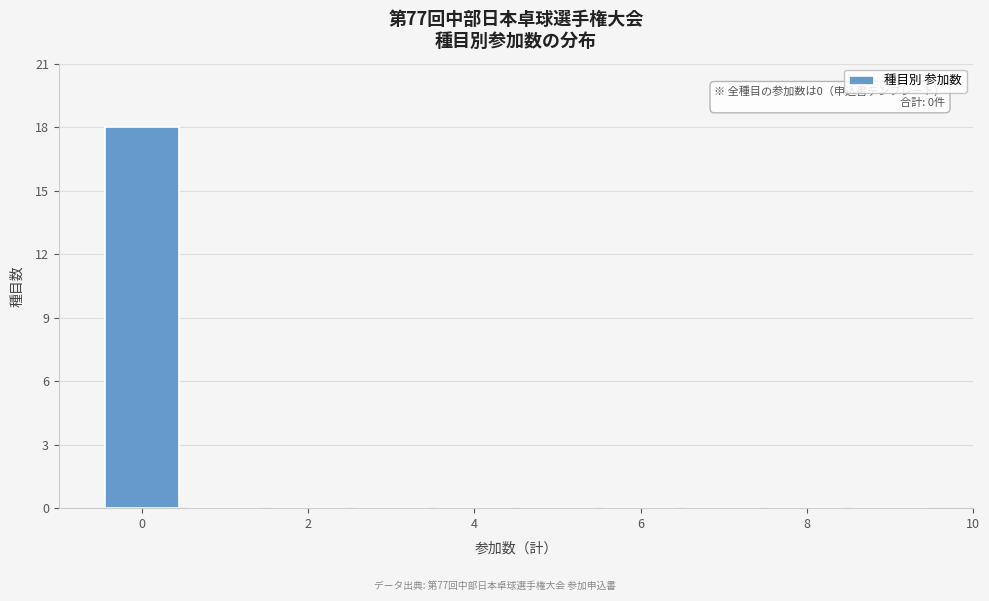

Over which range of the x-axis is the bar tallest?

-0.5 to 0.5